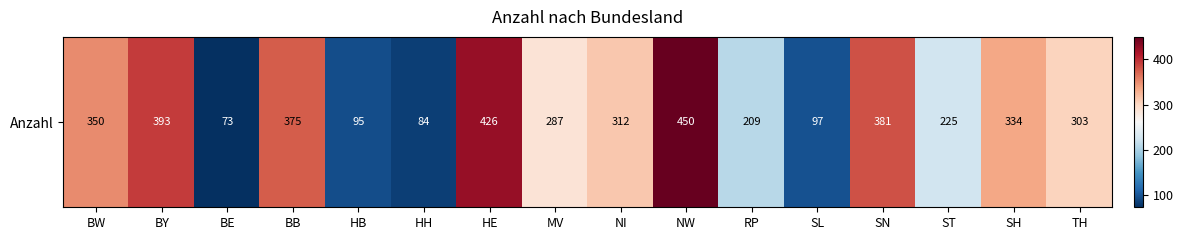

Where does the data first go above 312?

BW